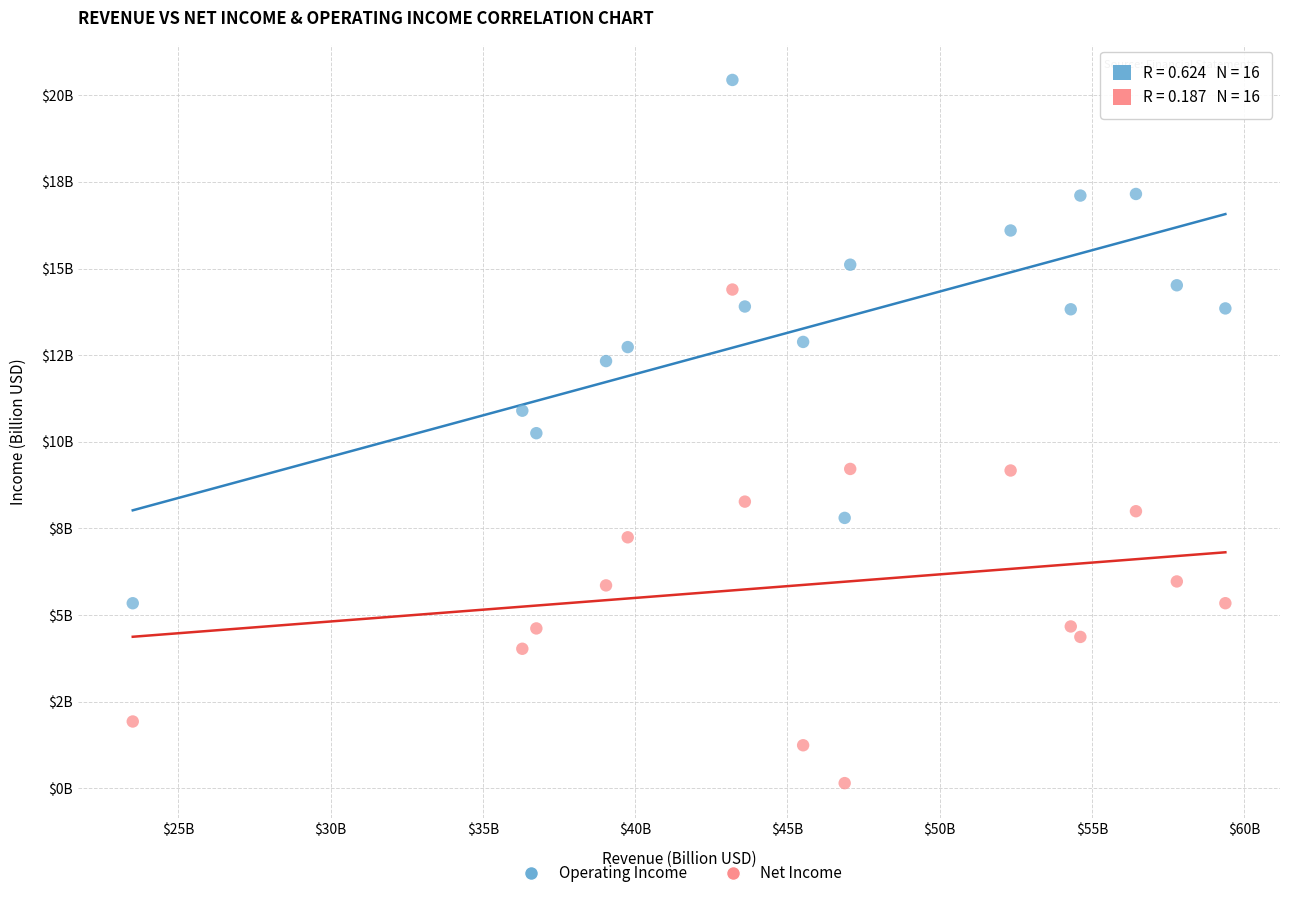

Which series reaches the minimum Y coordinate?

Net Income